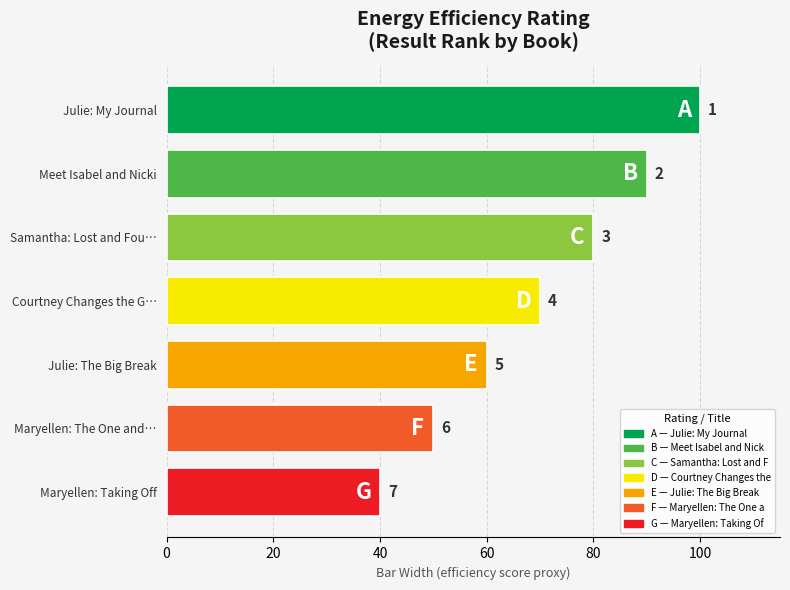

Are the bars horizontal?

Yes